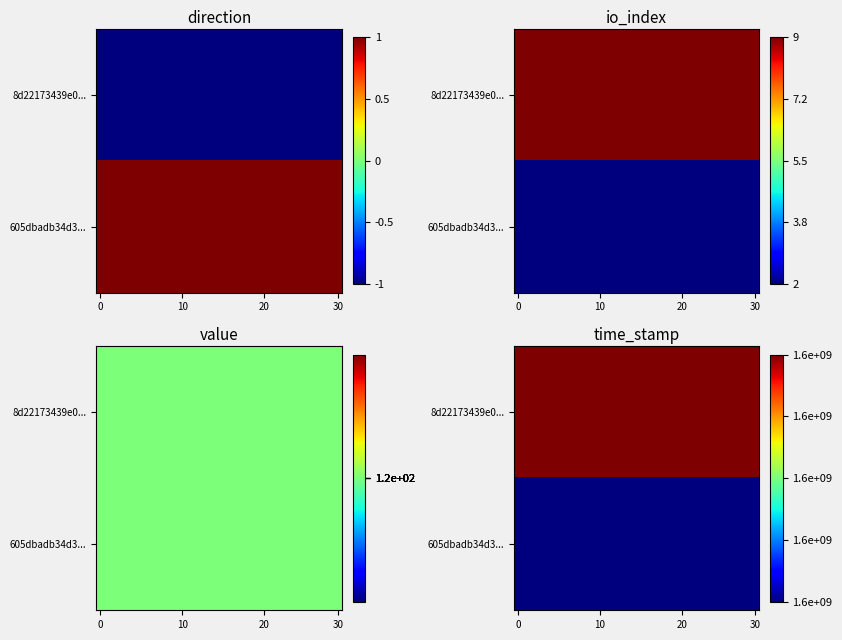

Is it true that row_0 equals 865631591 at 27?

False